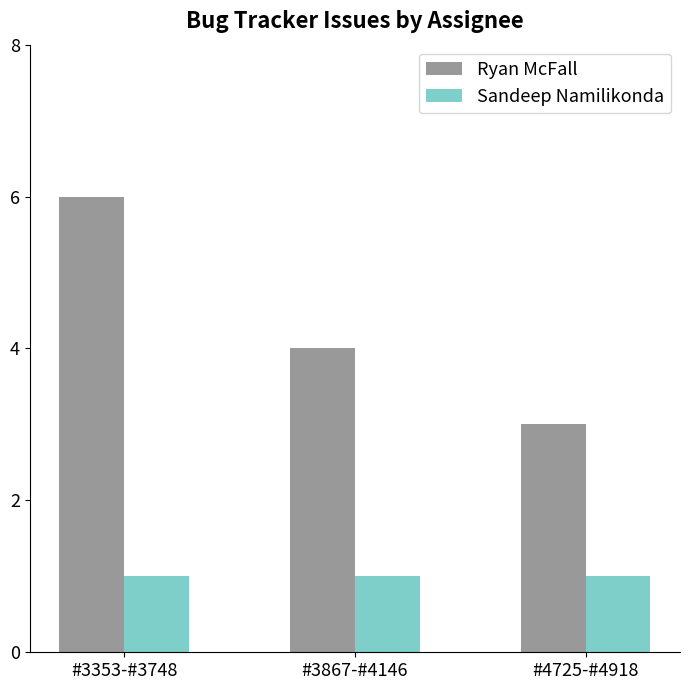

How many bars are there in each group?

2